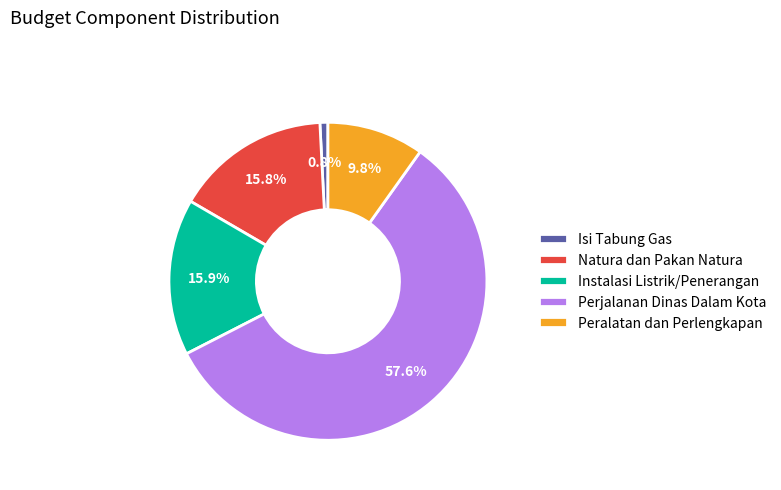

To the nearest percent, what portion does Natura dan Pakan Natura represent?

16%